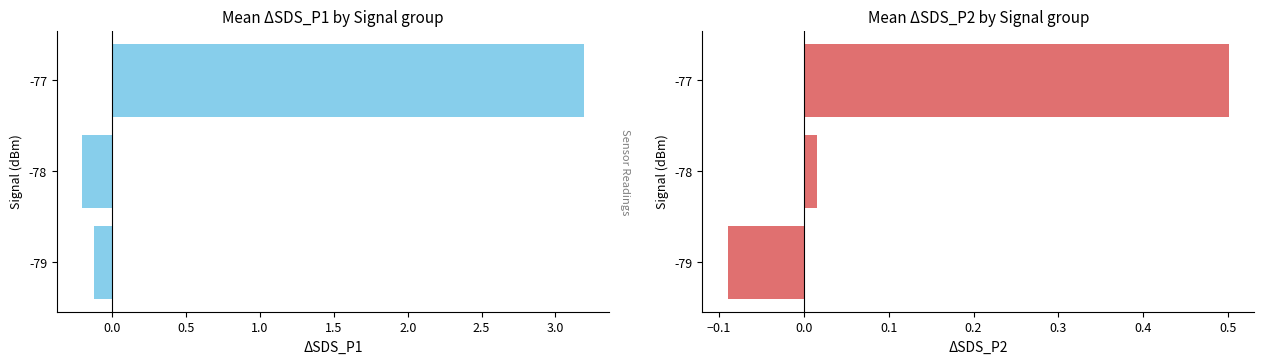

The value of SDS_P2 at -78 is 0.0. True or false?

True